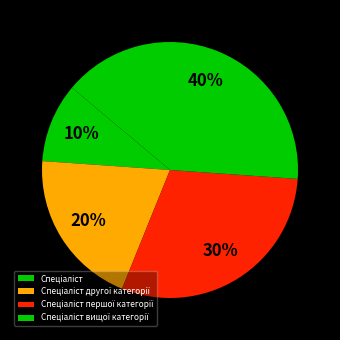

Which slice is the smallest?

Спеціаліст